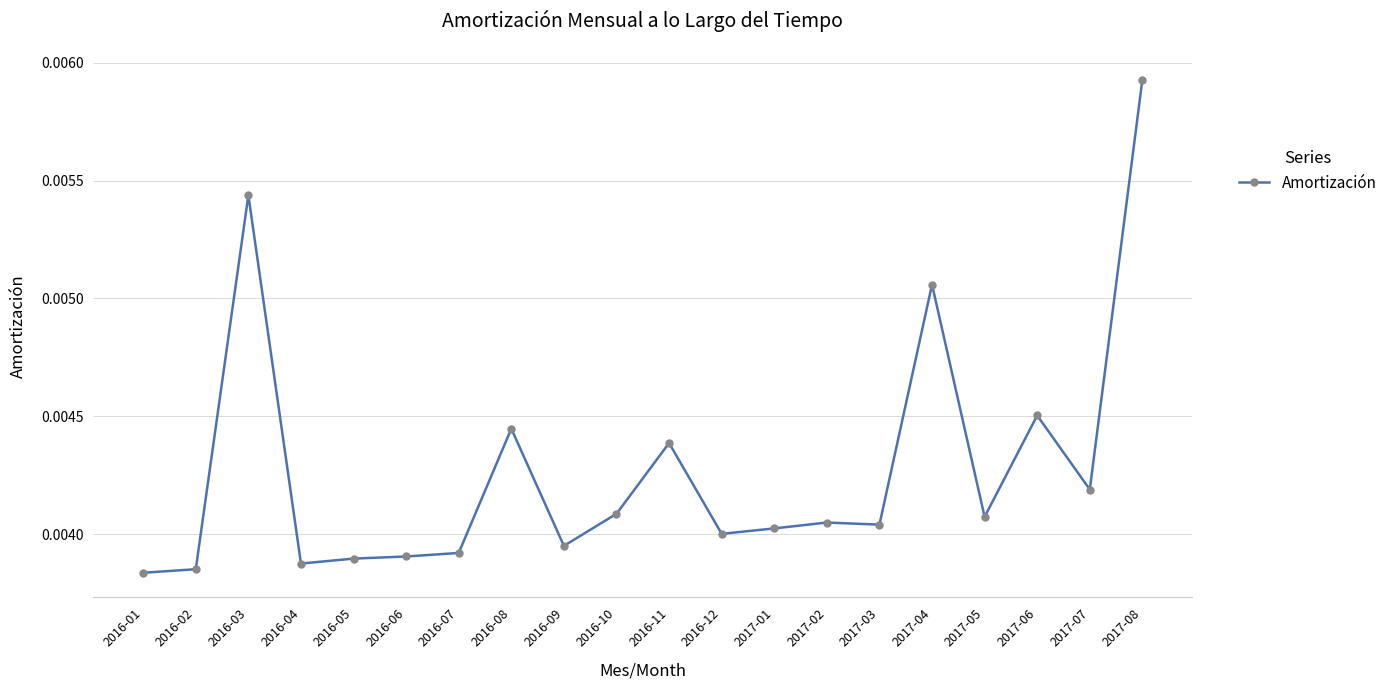

At which category does the data reach its first local peak?

2016-03